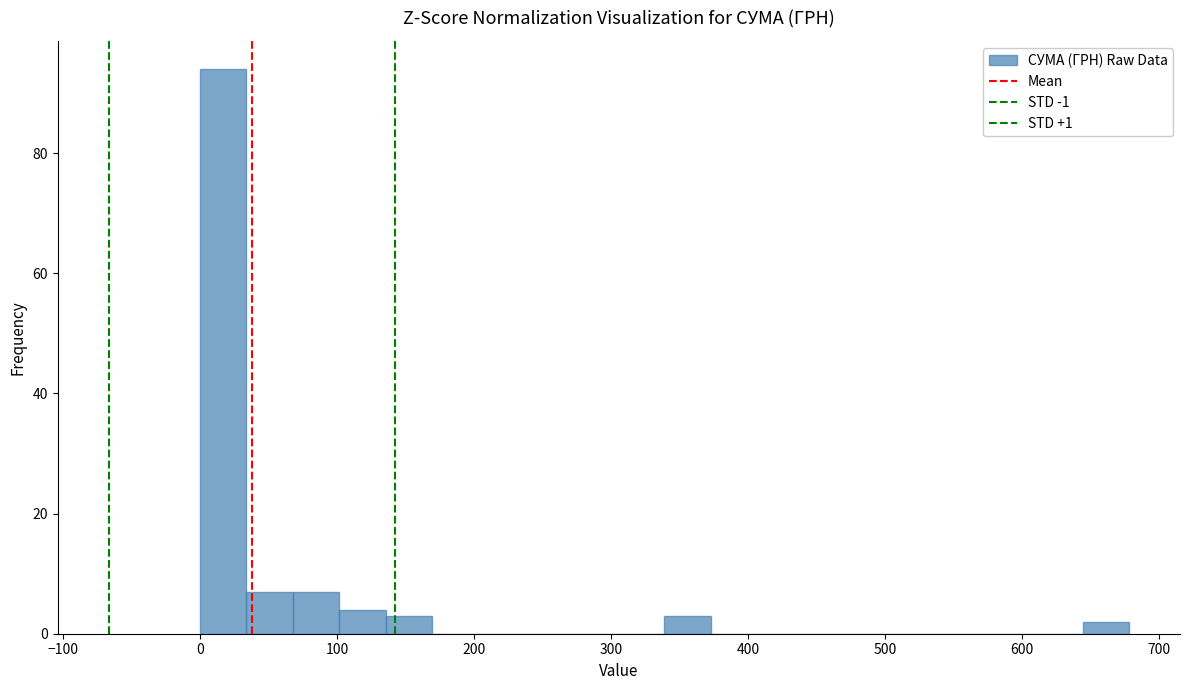

Around what value on the x-axis is the tallest bar? Give the approximate position of its centre, as read against the axis.

20